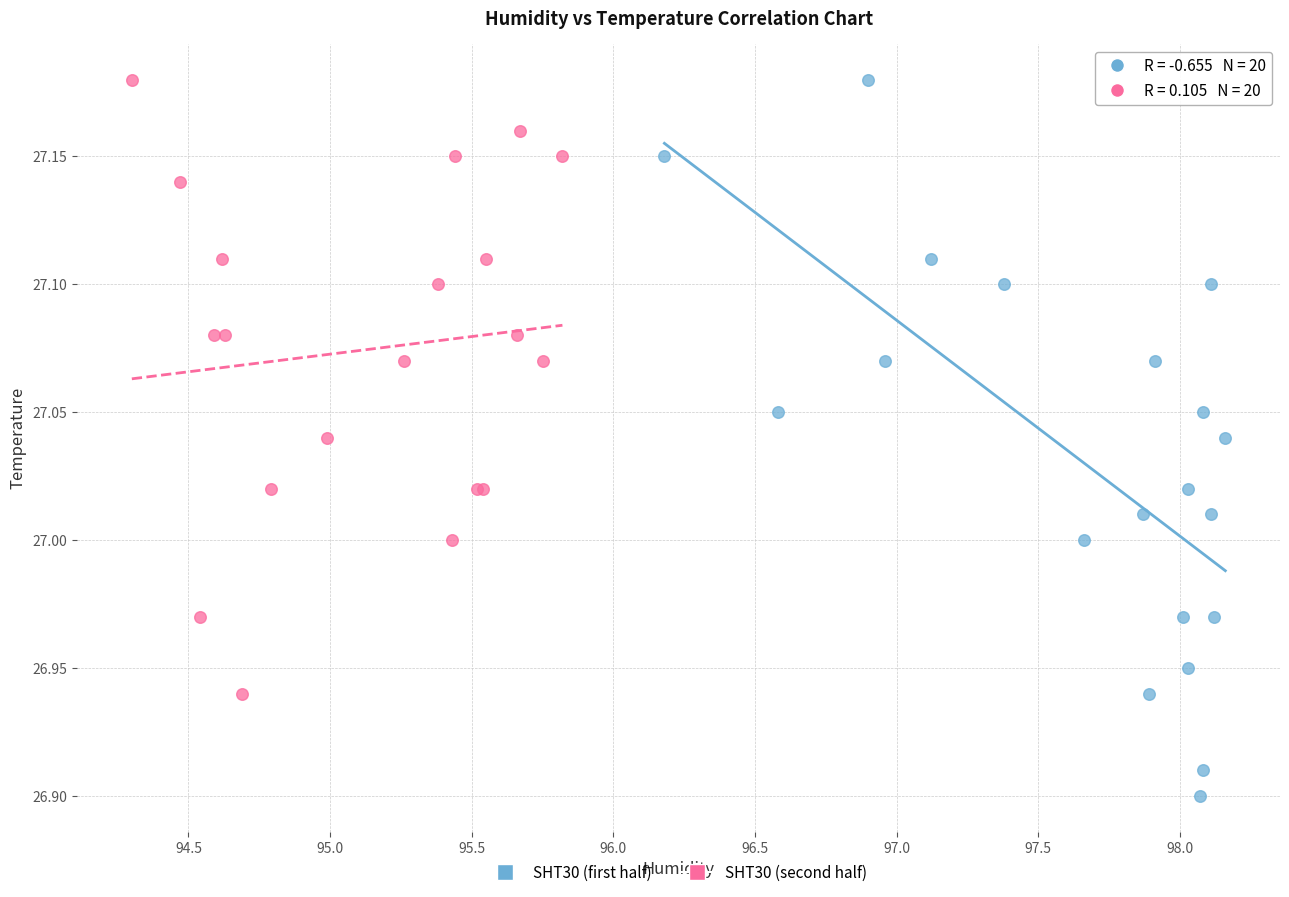

Which series has the widest spread of Y values?

SHT30 (first half)